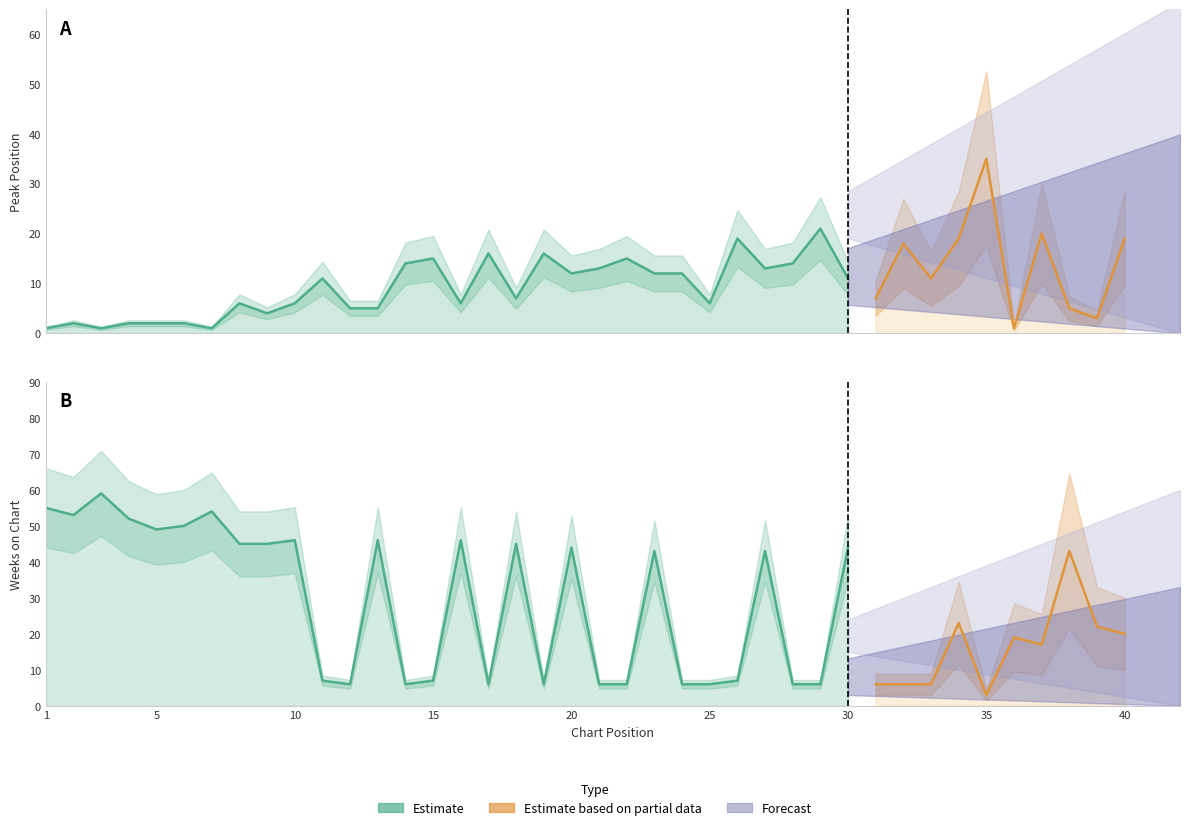

At which label is Peak Position closest to 18?

32